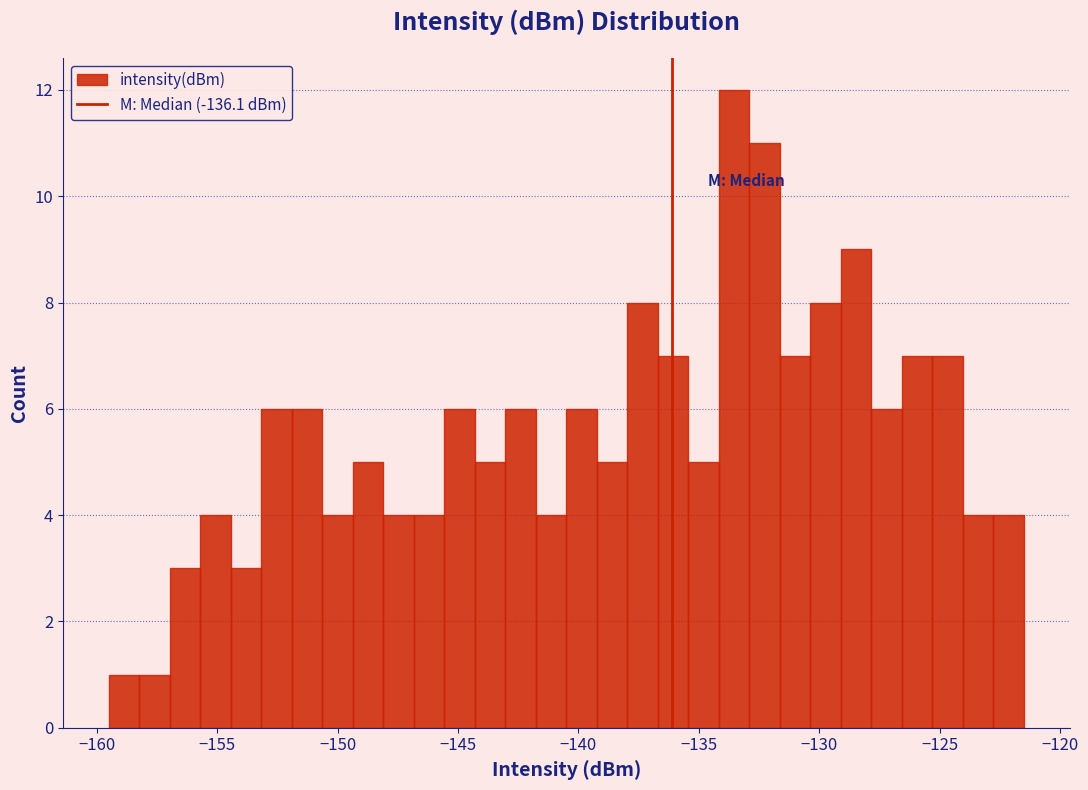

Read against the x-axis, roughly where is the centre of the tallest bar?

-133.5